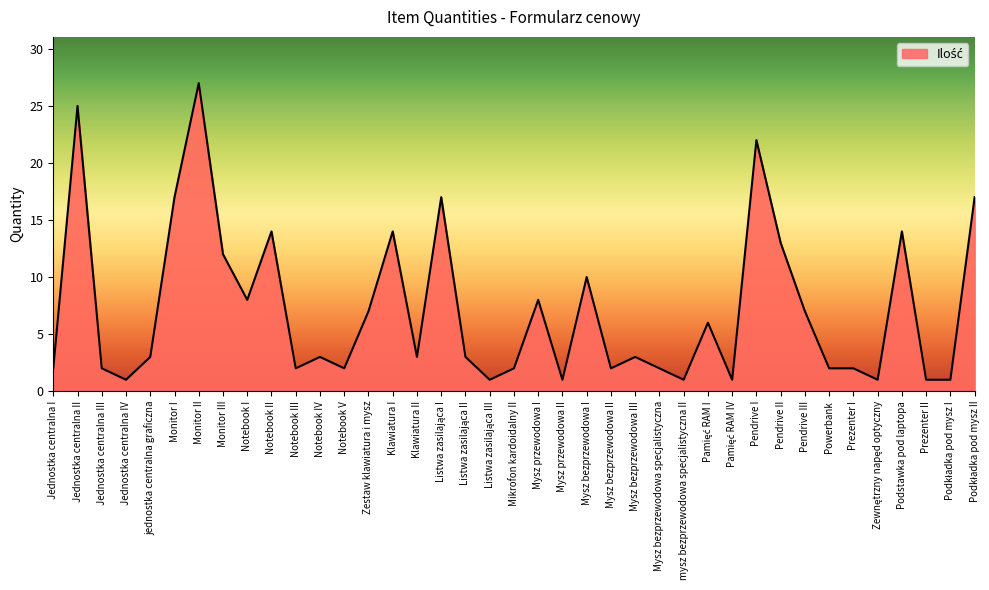

At which category does the chart reach its peak across all series?

Monitor II